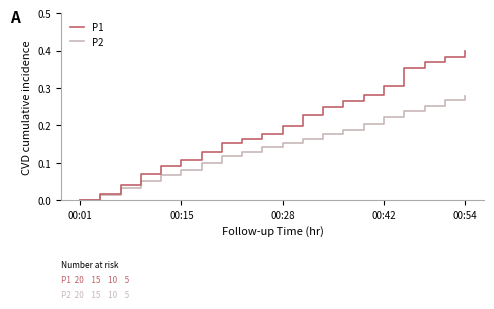

Which series has the largest range (max minus min)?

P1